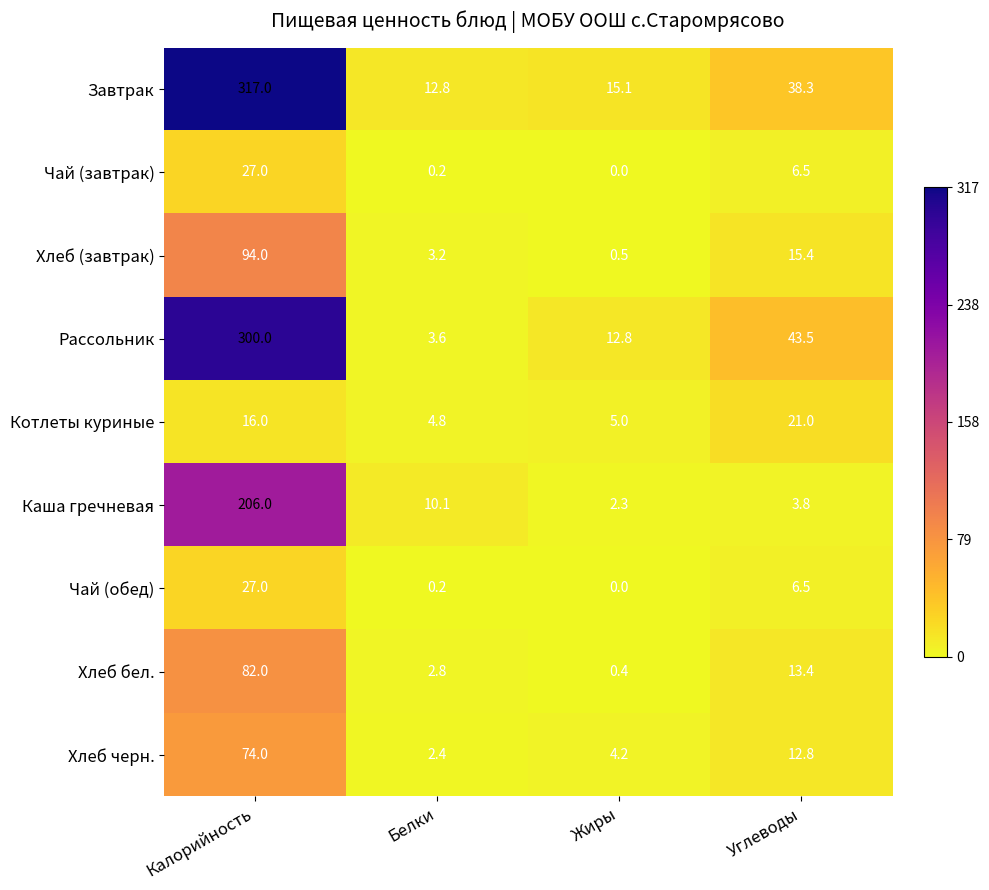

At which category is the sum across all series the highest?

Калорийность